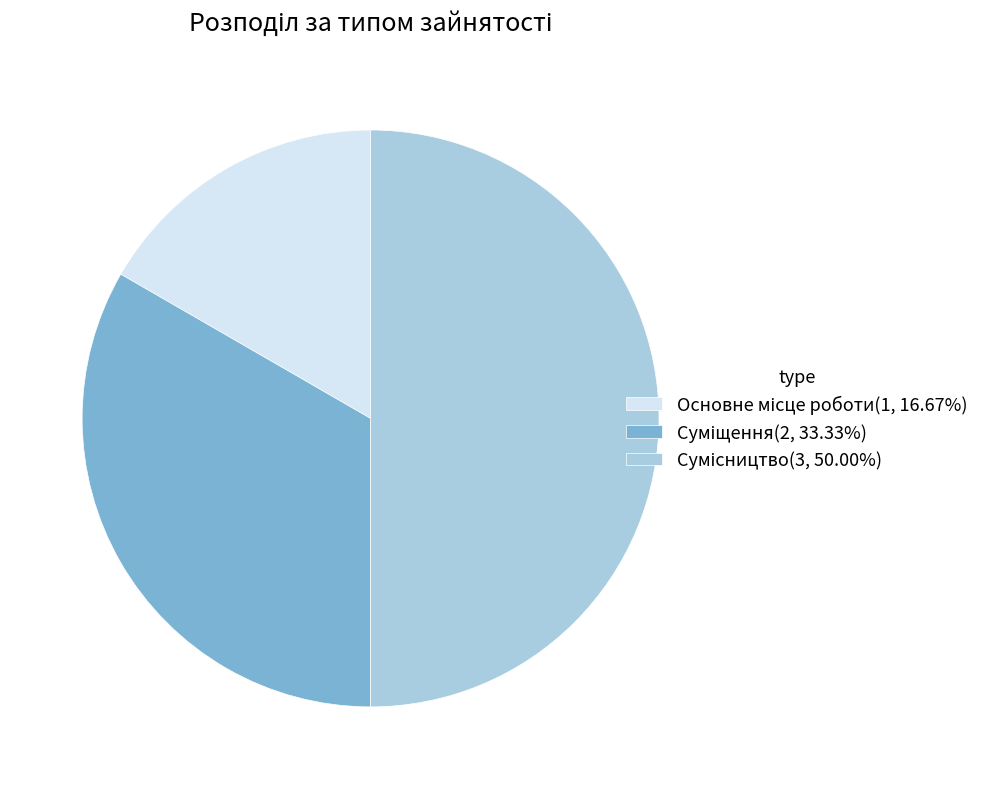

To the nearest percent, what is the difference between the largest and smallest slice percentages?

33%